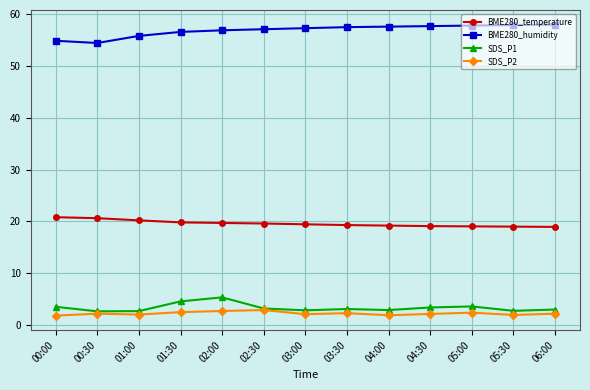

What is the total value across all series at 01:00?

80.8